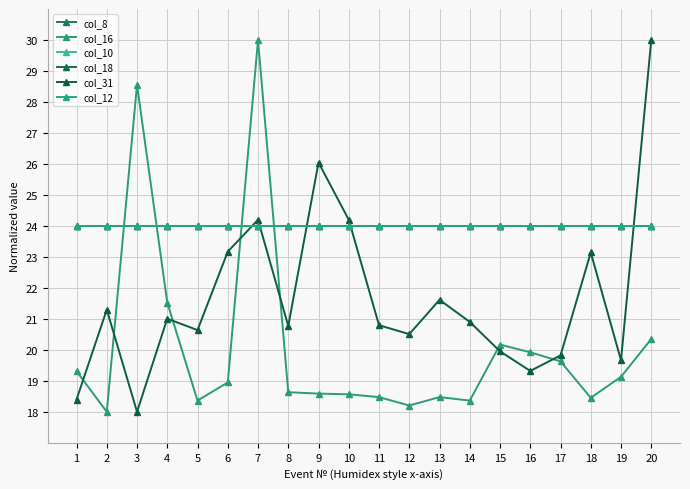

Reading left to right, what are all the values shown in this chart?

col_8: 1=24.0	2=24.0	3=24.0	4=24.0	5=24.0	6=24.0	7=24.0	8=24.0	9=24.0	10=24.0	11=24.0	12=24.0	13=24.0	14=24.0	15=24.0	16=24.0	17=24.0	18=24.0	19=24.0	20=24.0
col_16: 1=19.3	2=18.0	3=28.6	4=21.5	5=18.4	6=18.9	7=30.0	8=18.6	9=18.6	10=18.6	11=18.5	12=18.2	13=18.5	14=18.4	15=20.2	16=19.9	17=19.6	18=18.5	19=19.1	20=20.4
col_10: 1=24.0	2=24.0	3=24.0	4=24.0	5=24.0	6=24.0	7=24.0	8=24.0	9=24.0	10=24.0	11=24.0	12=24.0	13=24.0	14=24.0	15=24.0	16=24.0	17=24.0	18=24.0	19=24.0	20=24.0
col_18: 1=24.0	2=24.0	3=24.0	4=24.0	5=24.0	6=24.0	7=24.0	8=24.0	9=24.0	10=24.0	11=24.0	12=24.0	13=24.0	14=24.0	15=24.0	16=24.0	17=24.0	18=24.0	19=24.0	20=24.0
col_31: 1=18.4	2=21.3	3=18.0	4=21.0	5=20.6	6=23.2	7=24.2	8=20.8	9=26.0	10=24.2	11=20.8	12=20.5	13=21.6	14=20.9	15=20.0	16=19.3	17=19.8	18=23.1	19=19.7	20=30.0
col_12: 1=24.0	2=24.0	3=24.0	4=24.0	5=24.0	6=24.0	7=24.0	8=24.0	9=24.0	10=24.0	11=24.0	12=24.0	13=24.0	14=24.0	15=24.0	16=24.0	17=24.0	18=24.0	19=24.0	20=24.0